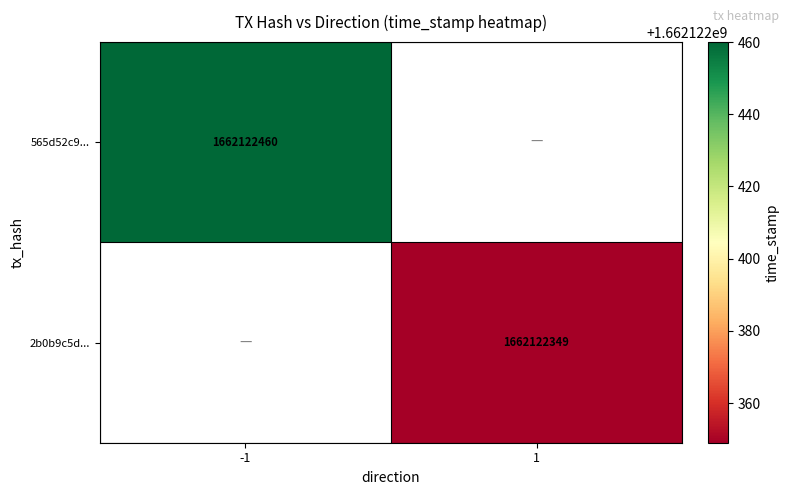

The value of 2b0b9c5d... at 1 is 550400857. True or false?

False